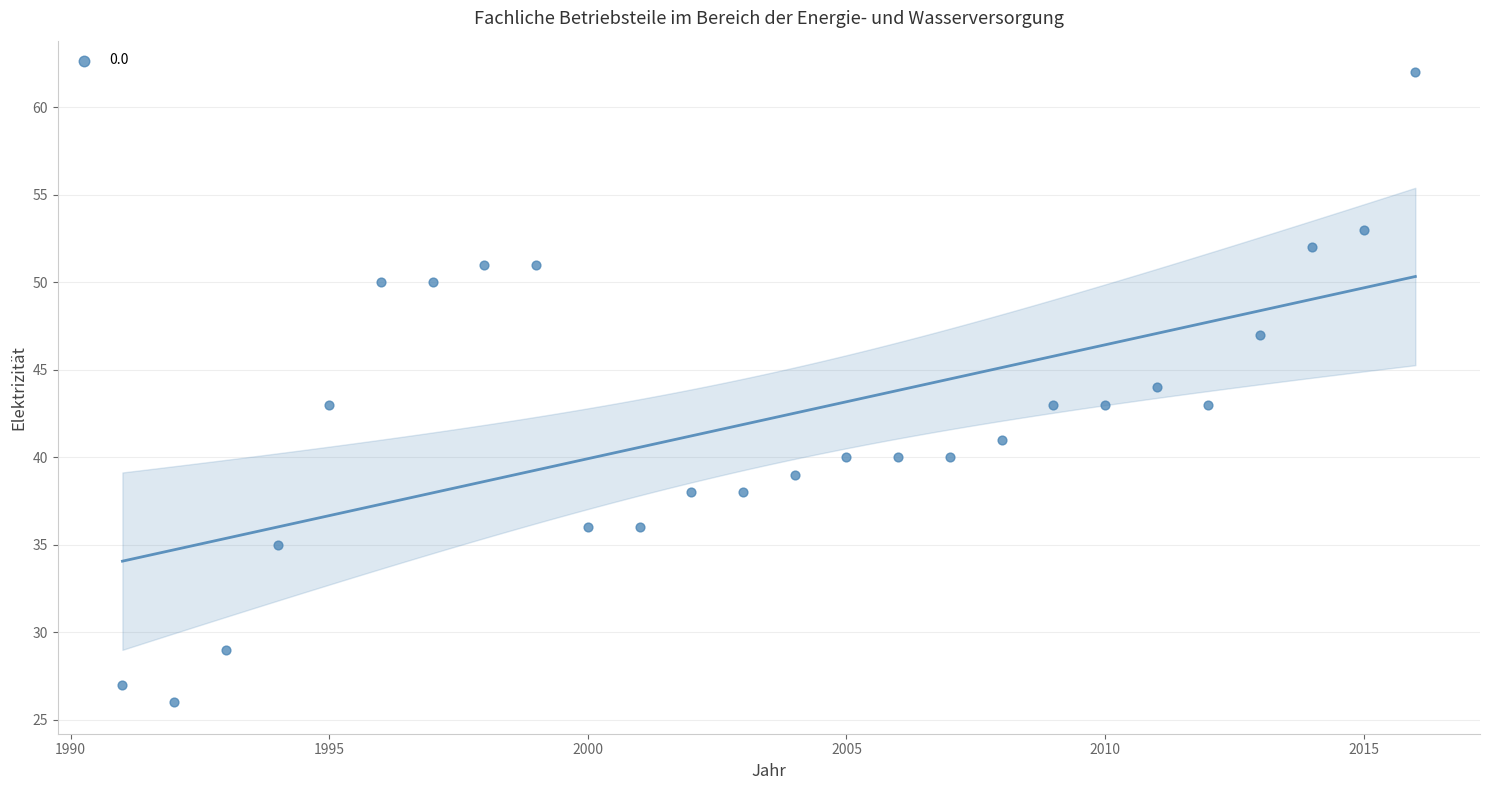

What is the range of X values (max minus min)?

25